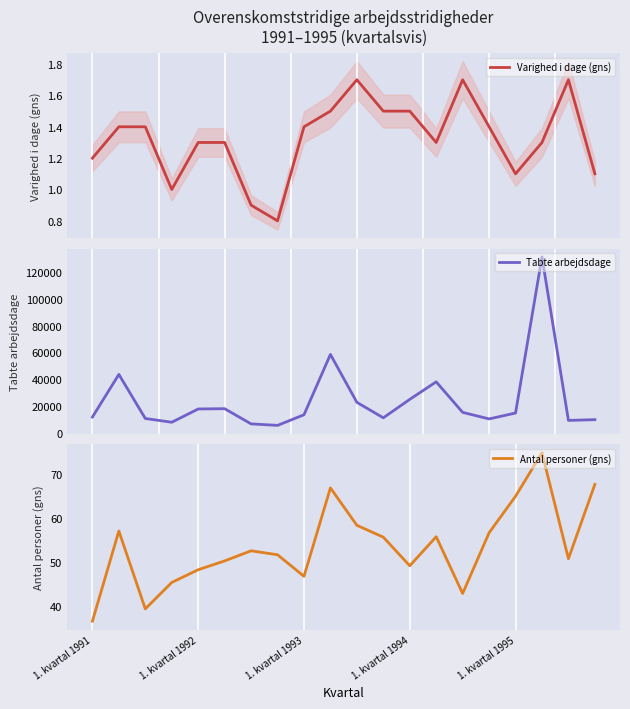

Rank the series by their maximum value, from highest to lowest.

Tabte arbejdsdage, Antal personer (gns), Varighed i dage (gns)